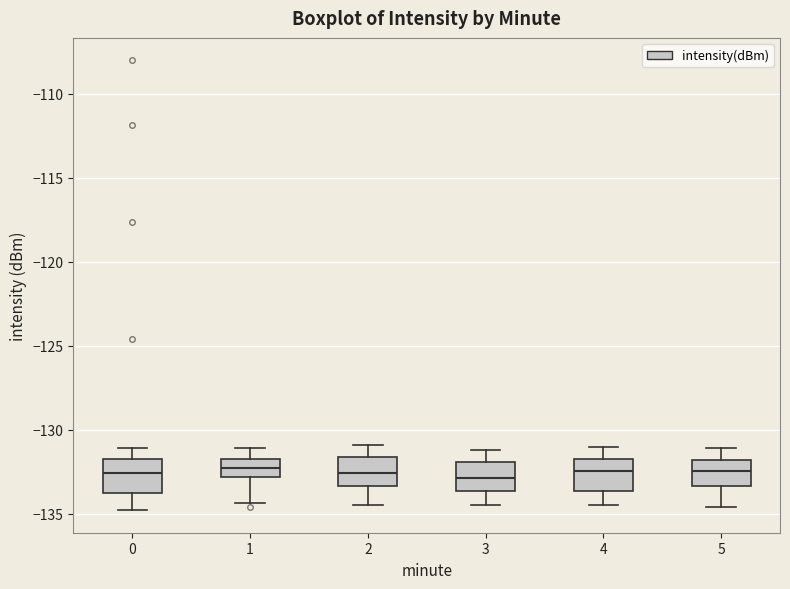

Where is the upper edge of the box at x = 1 on the y-axis? The values are not printed on the chart, so give them approximately, as read against the axis.

-131.5